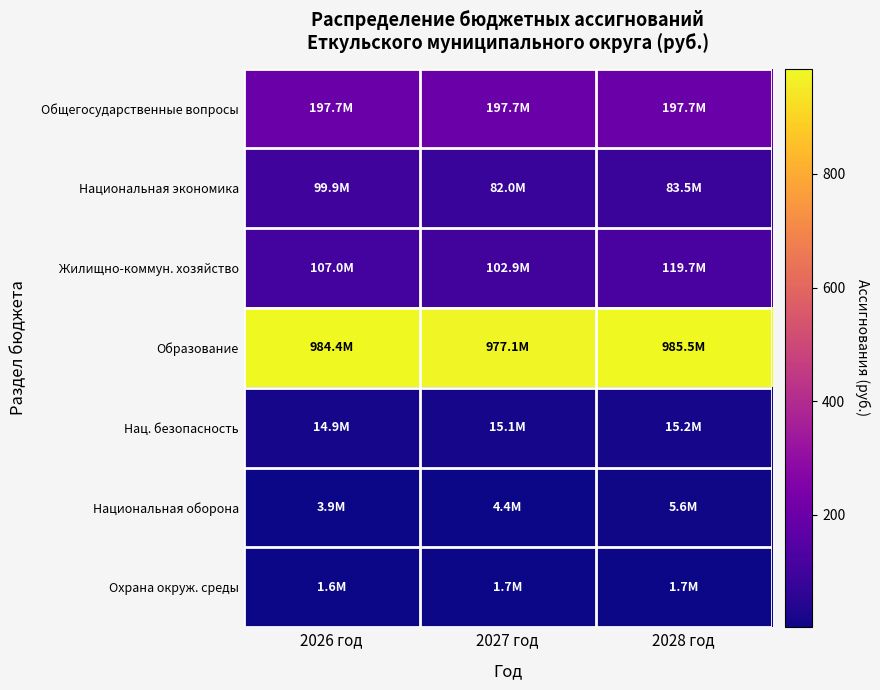

What is the total value across all series at 2028 год?

1408.9